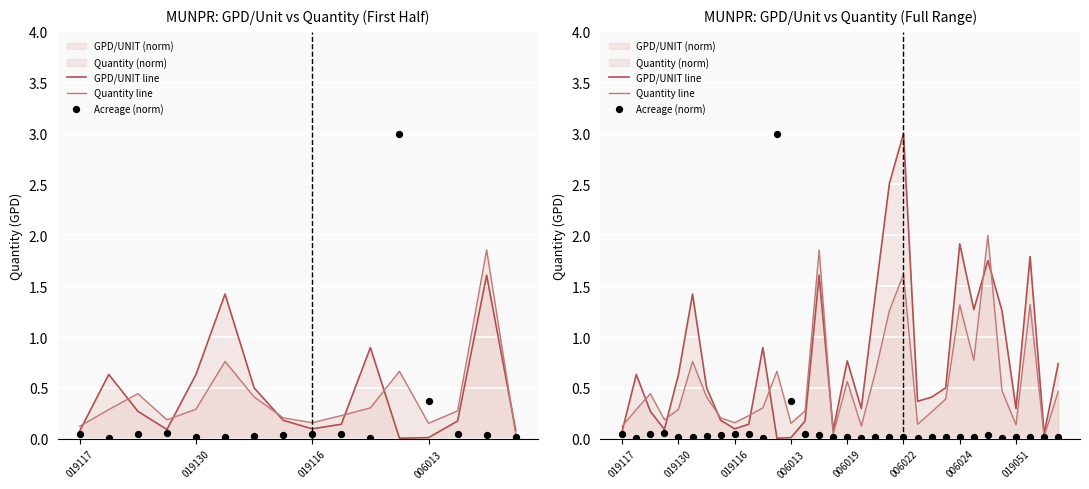

Which series reaches the minimum Y coordinate?

GPD/UNIT line